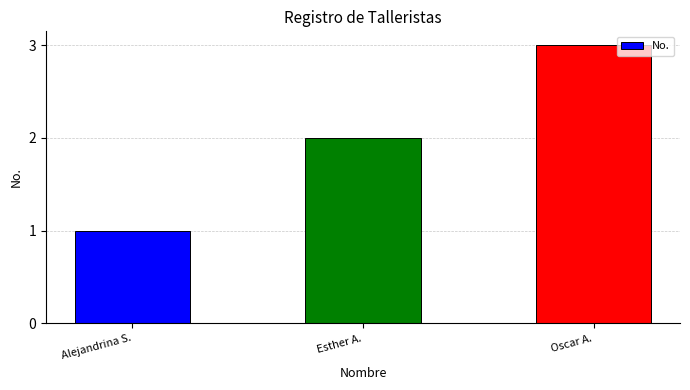

Which has a higher value, Esther A. or Oscar A.?

Oscar A.